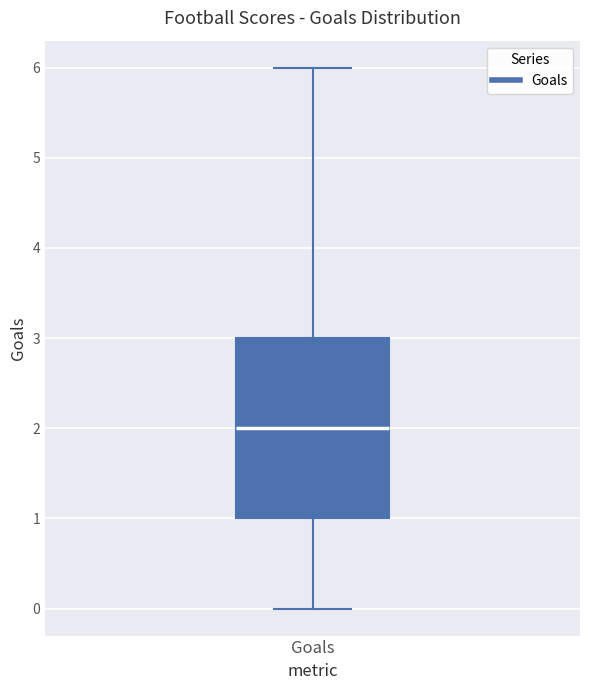

Where does the median line of the box for Goals sit on the y-axis? The values are not printed on the chart, so give them approximately, as read against the axis.

2